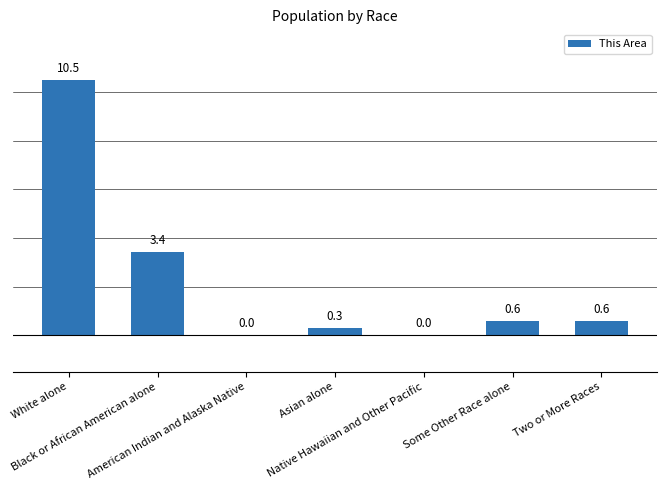

What is the sum of all values?

15.4